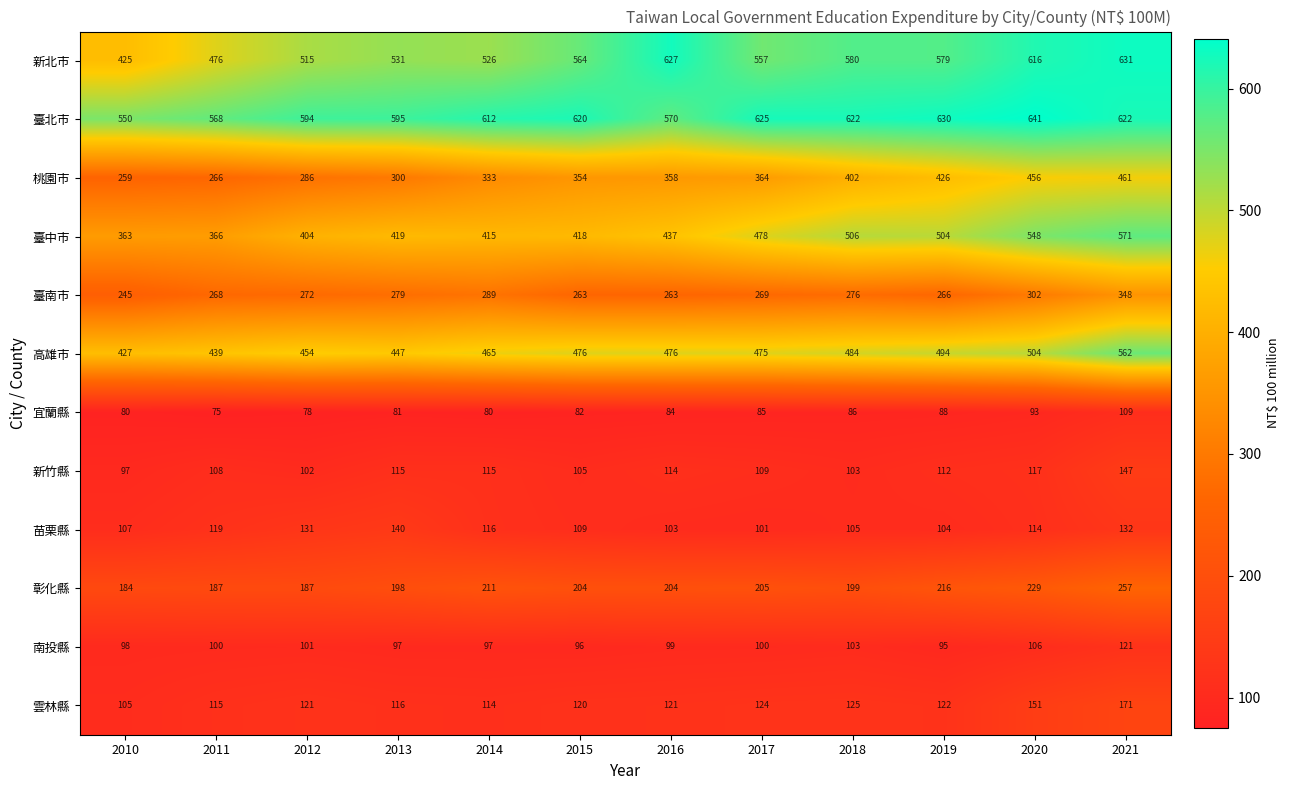

Is it true that 臺南市 equals 359 at 2017?

False